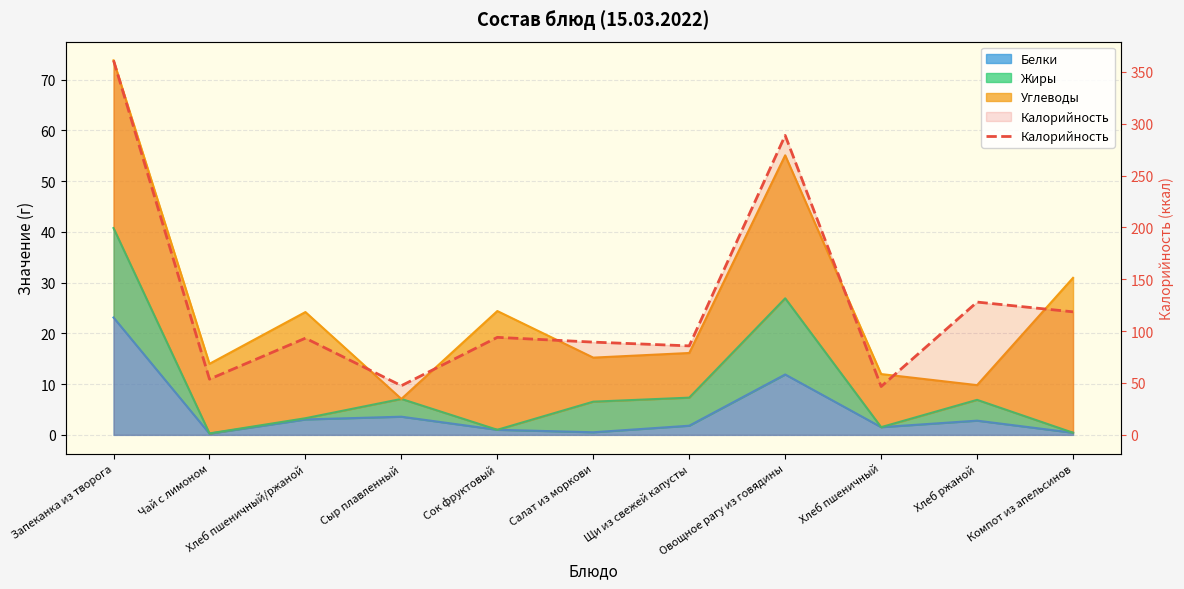

True or false: the data has more than 2 interior local peaks.

True